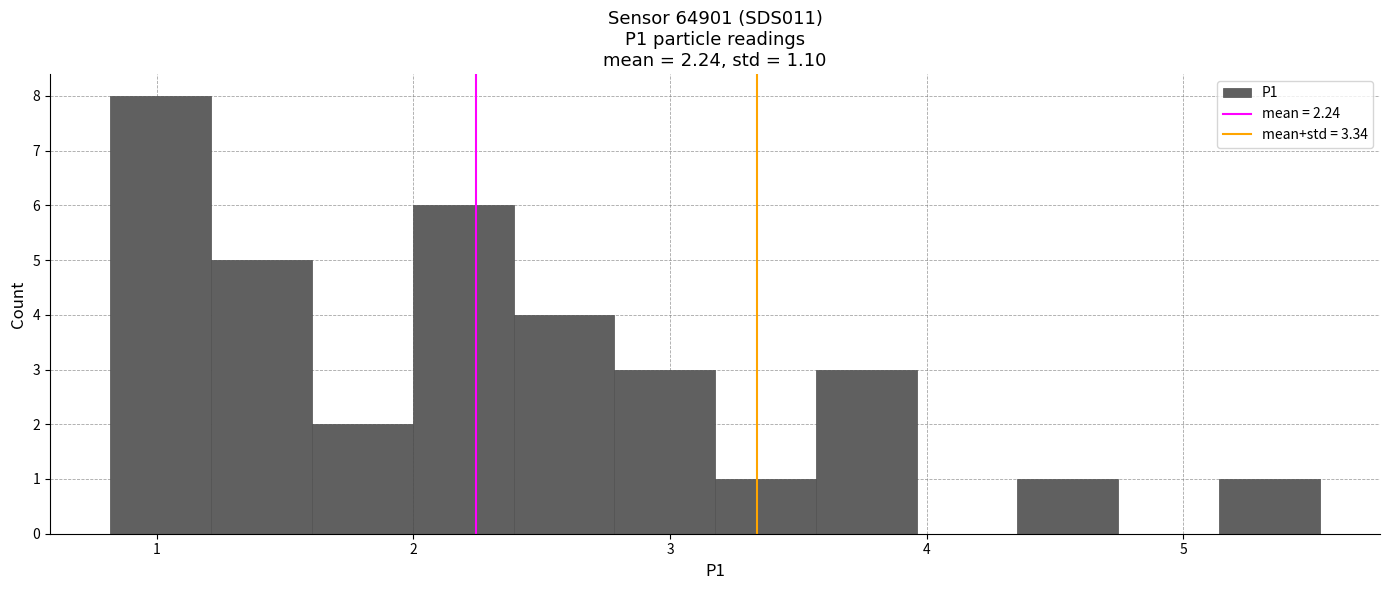

Read against the x-axis, roughly where is the centre of the tallest bar?

1.0